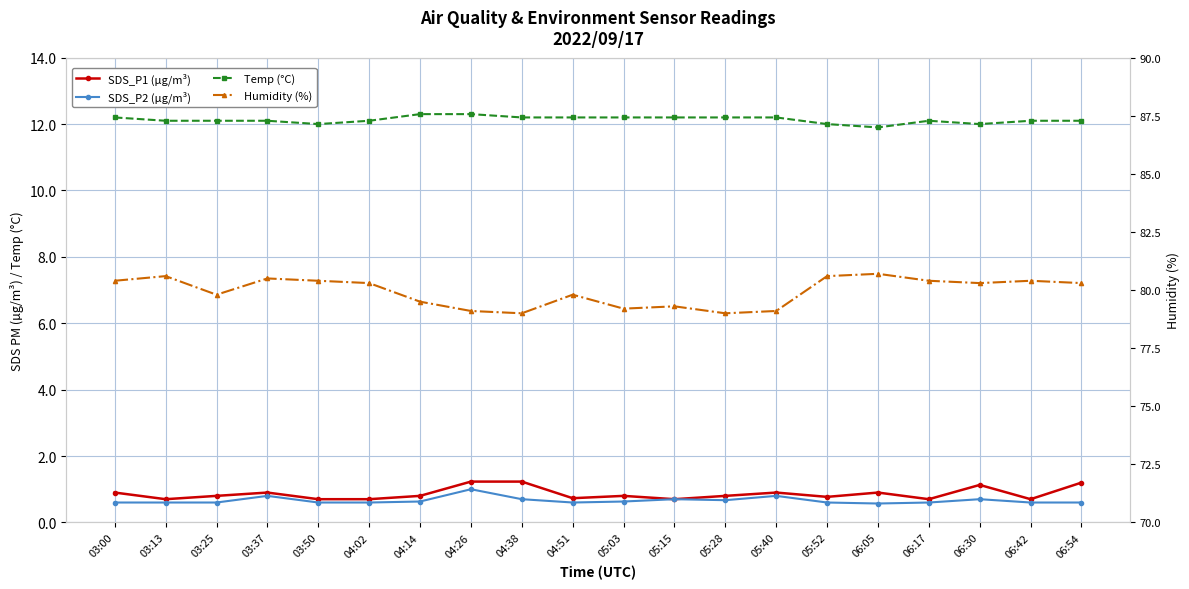

True or false: Temp (°C) and Humidity (%) cross at least once.

False